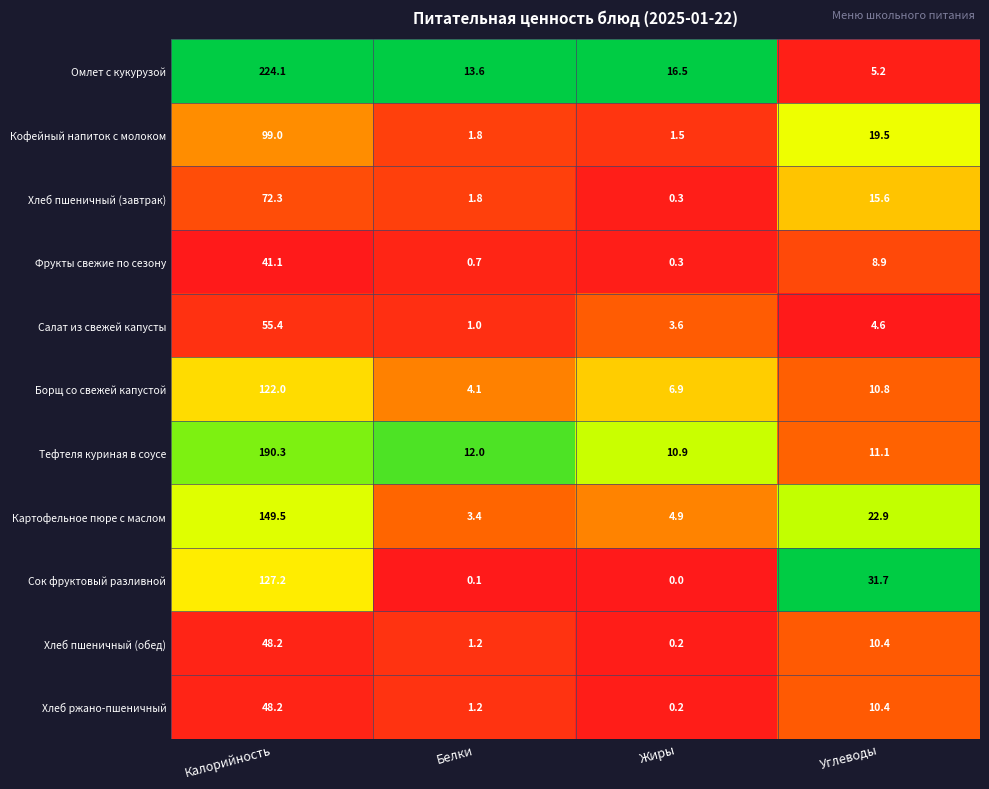

Rank the categories by Салат из свежей капусты value from lowest to highest.

Белки, Жиры, Углеводы, Калорийность